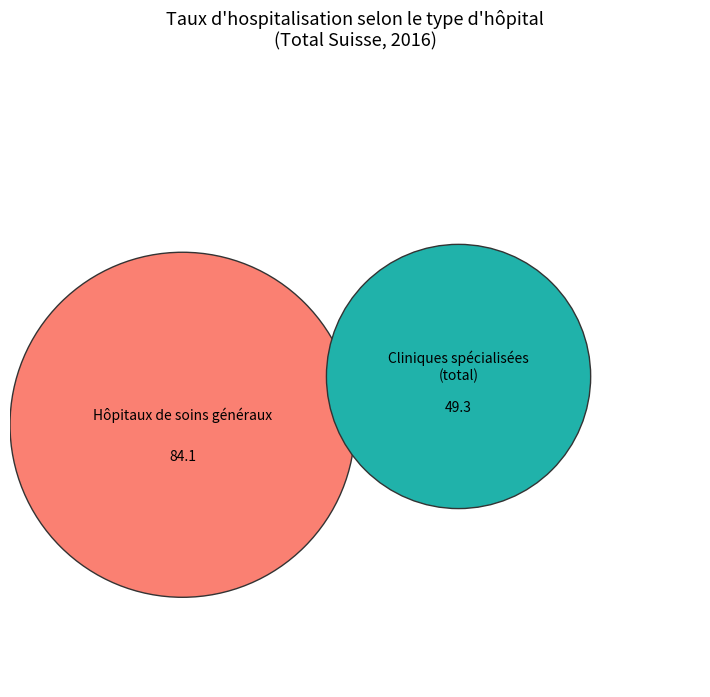

Which category has the biggest portion of the pie?

Hôpitaux de soins généraux